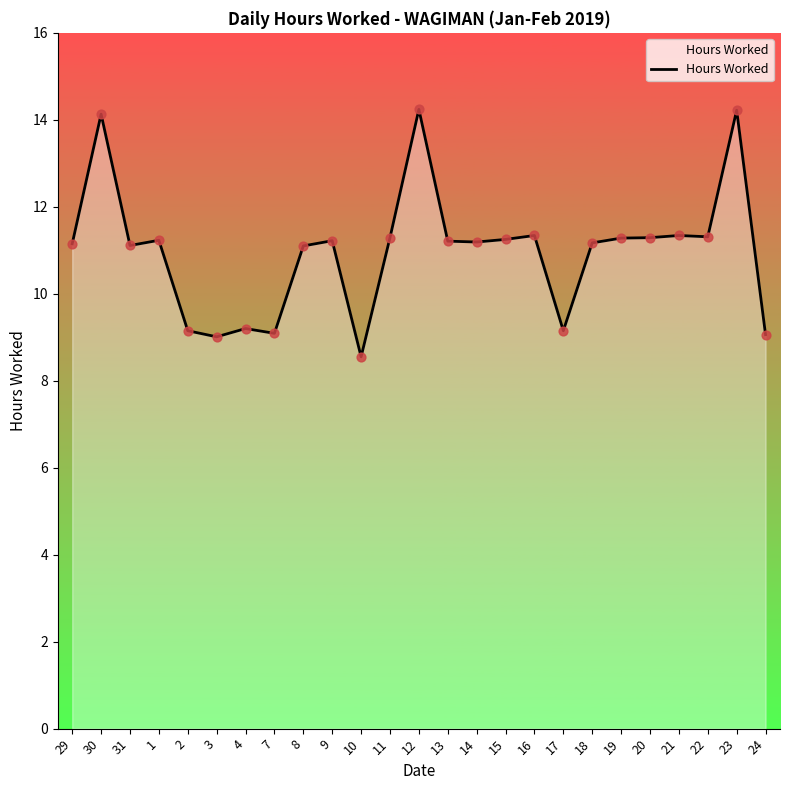

Which has a higher value, 2 or 8?

8